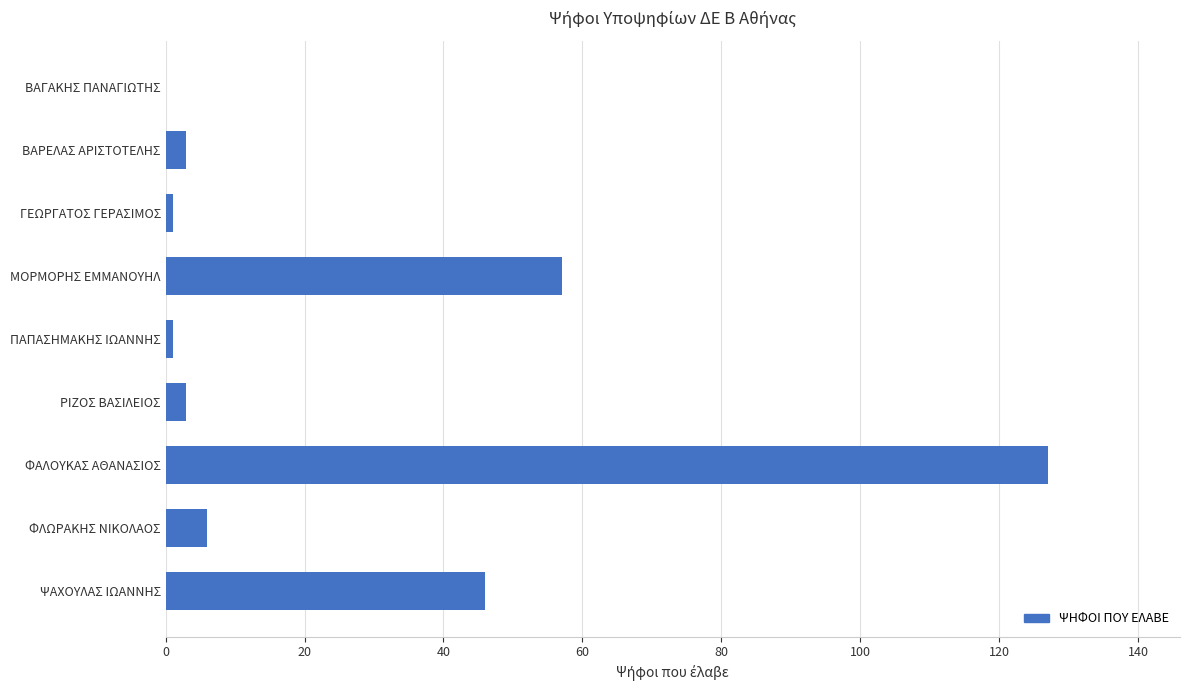

How many categories are shown in the chart?

9